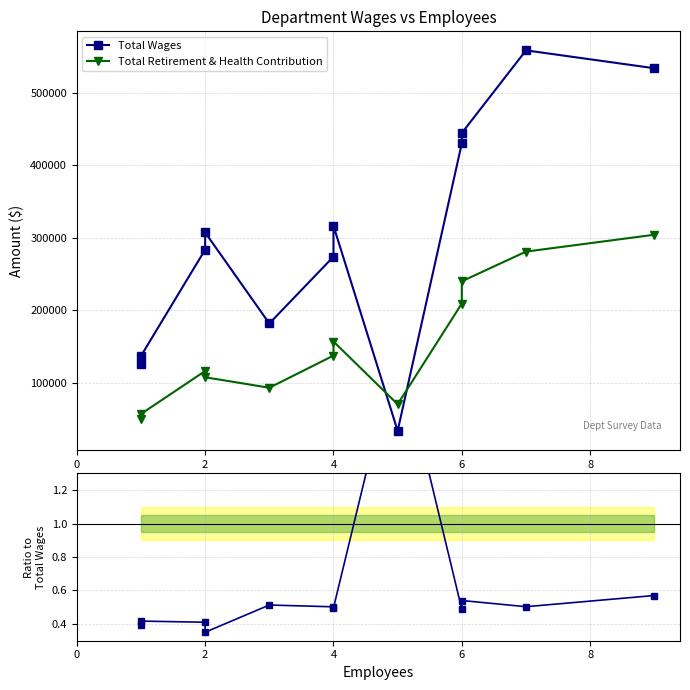

True or false: Retirement / Wages and Total Retirement & Health Contribution cross at least once.

False